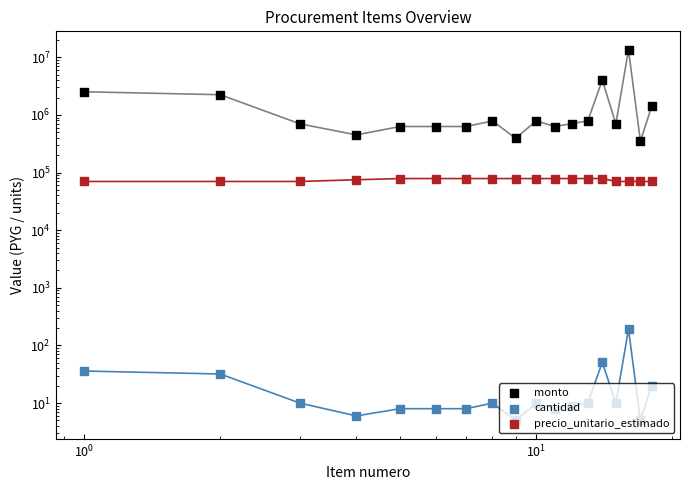

What are all the series names shown in the legend?

monto, cantidad, precio_unitario_estimado